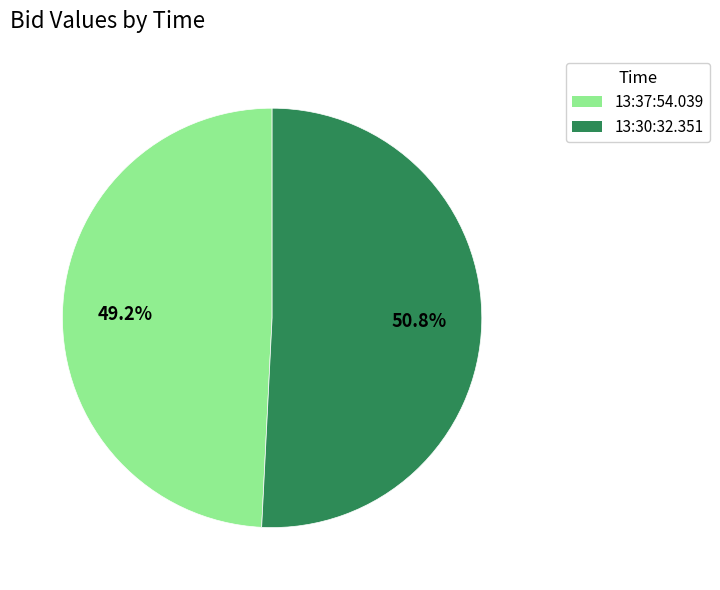

Combined, what portion of the pie is 13:37:54.039 and 13:30:32.351?

100.0%